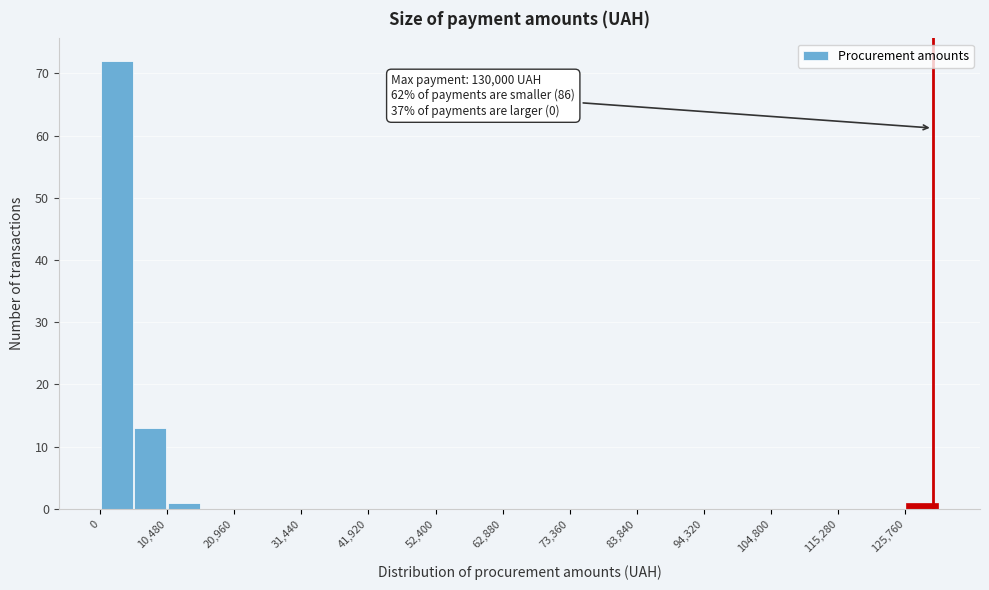

Read against the x-axis, roughly where is the centre of the tallest bar?

2000